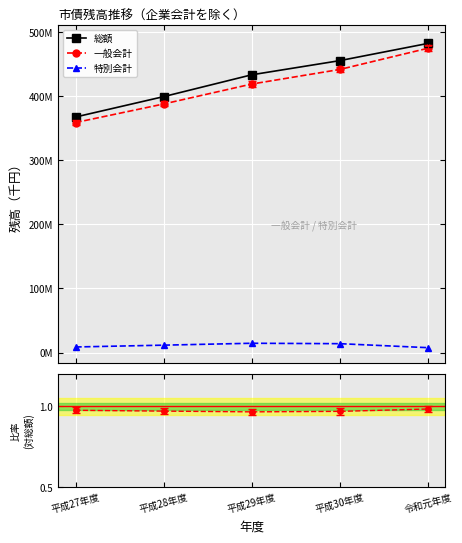

What is the approximate value of 特別会計 at 令和元年度?

7557522.0